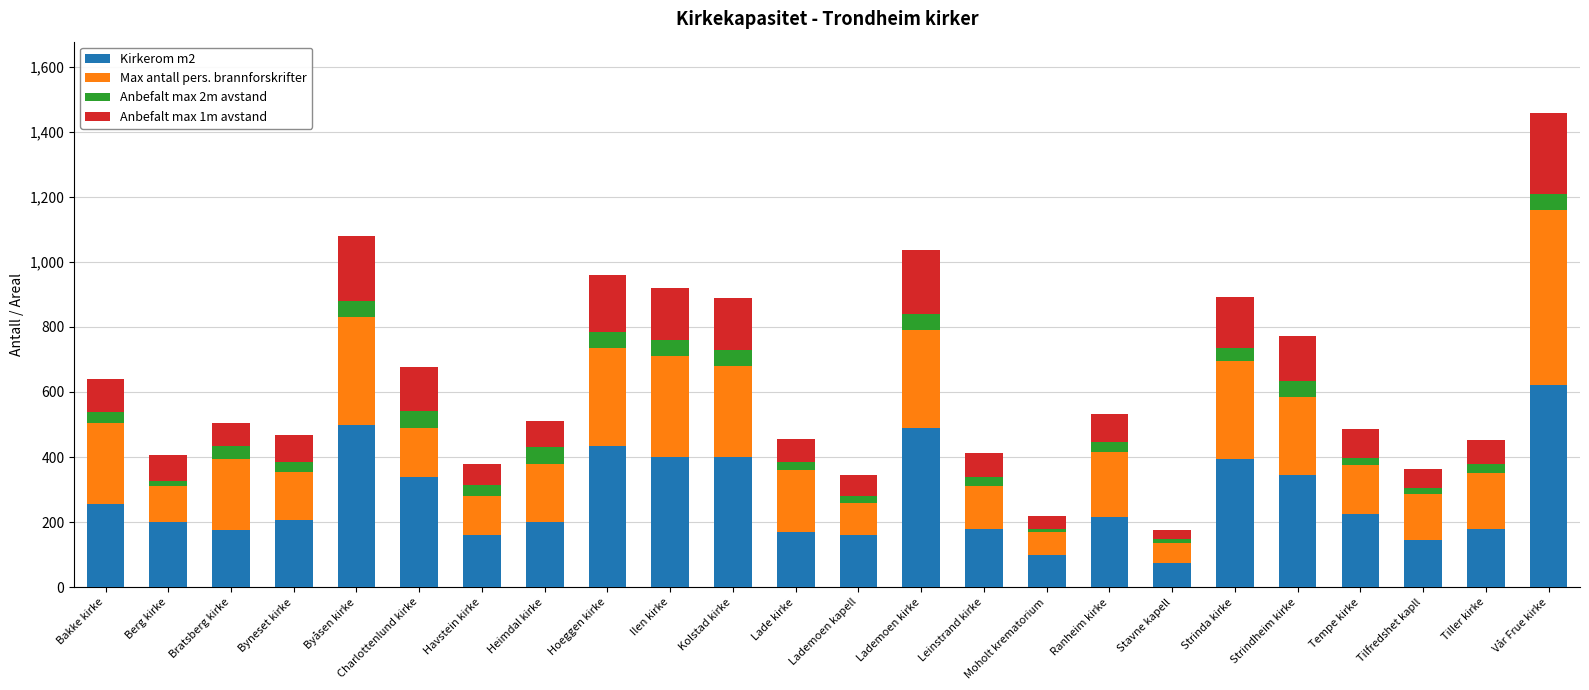

The Kirkerom m2 series shows 200 at Berg kirke. True or false?

True